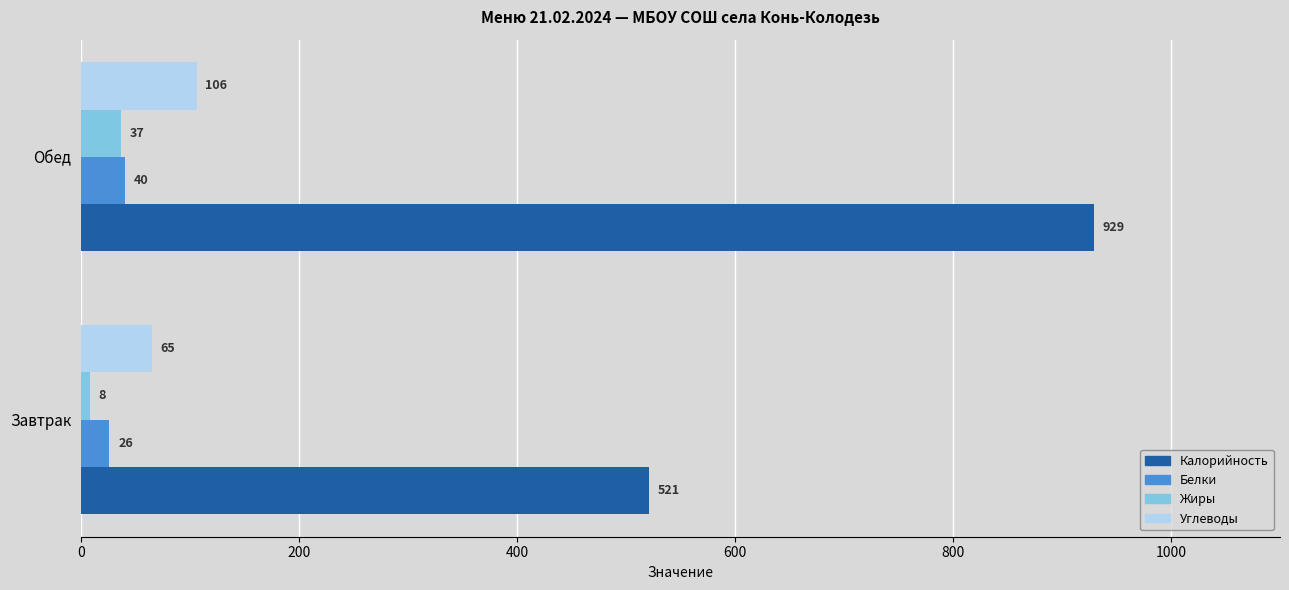

Is the value of Калорийность at Завтрак greater than the value of Углеводы at Обед?

Yes